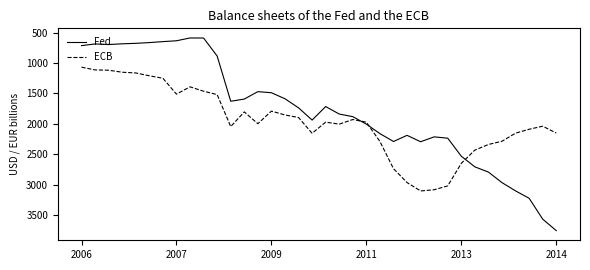

Which series has the largest range (max minus min)?

Fed